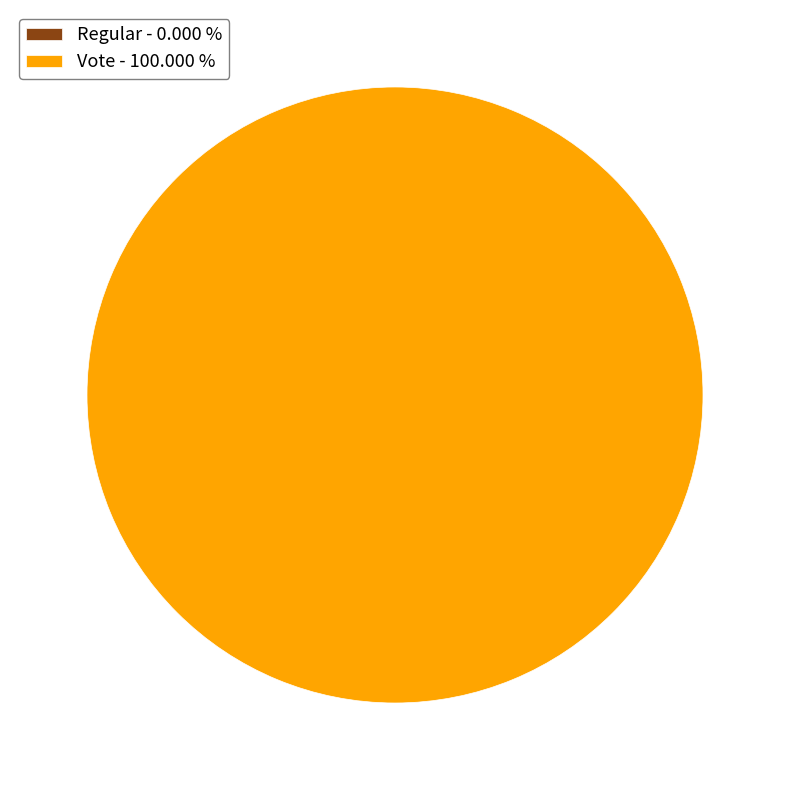

Do Vote and Regular together represent more than half of the pie?

Yes